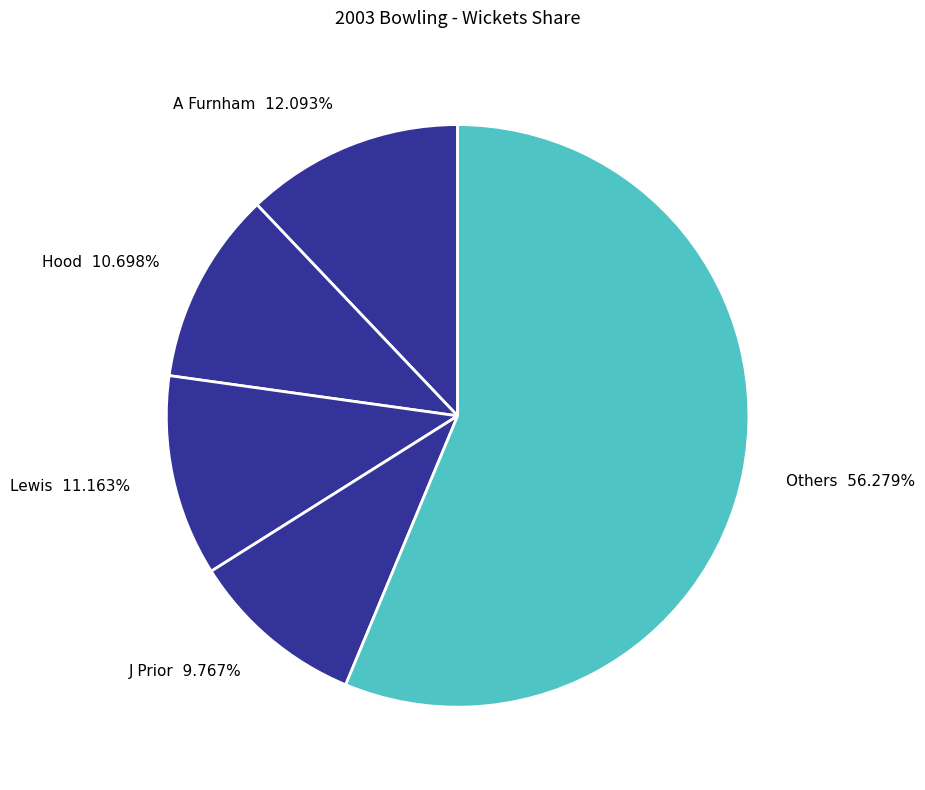

Does Others 56.279% represent more than half of the total?

Yes